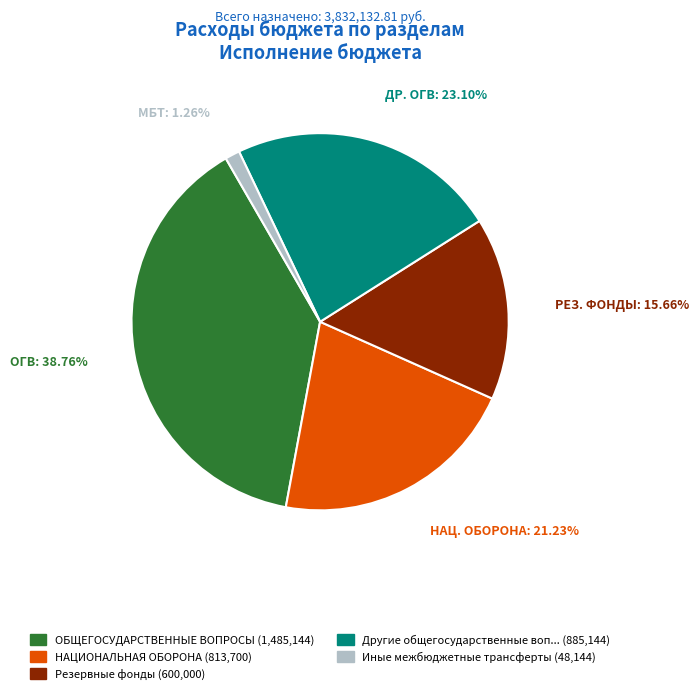

Is there any slice that represents more than half of the pie?

No